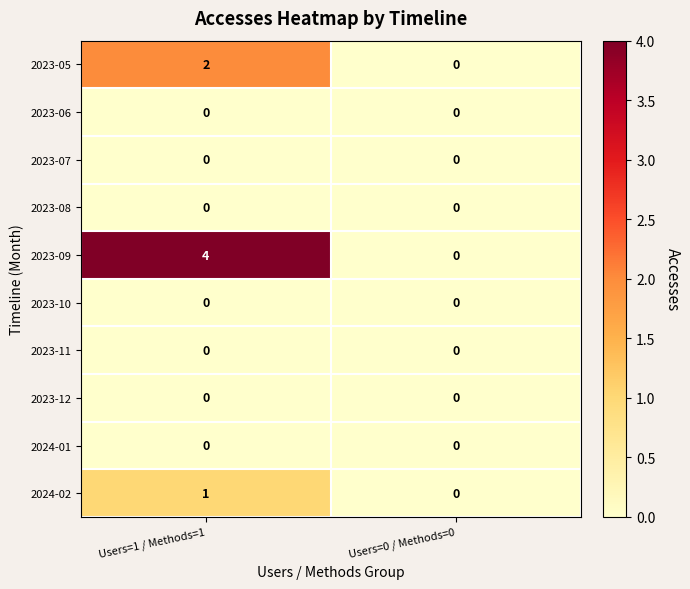

The value of 2023-05 at Users=0 / Methods=0 is 0. True or false?

True